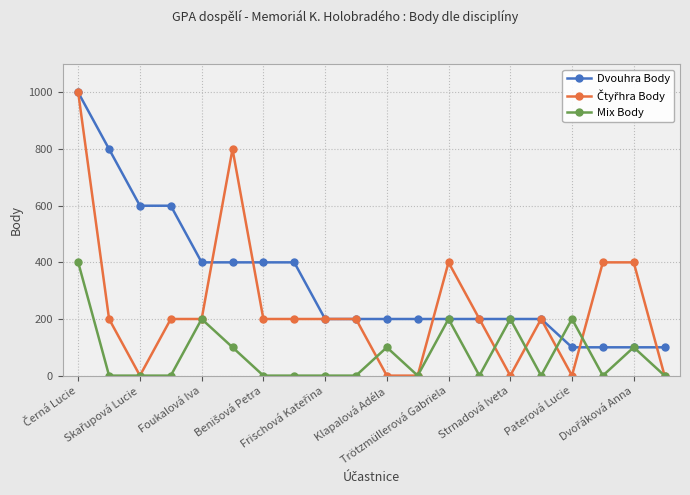

True or false: Mix Body has more than 0 interior local peaks.

True